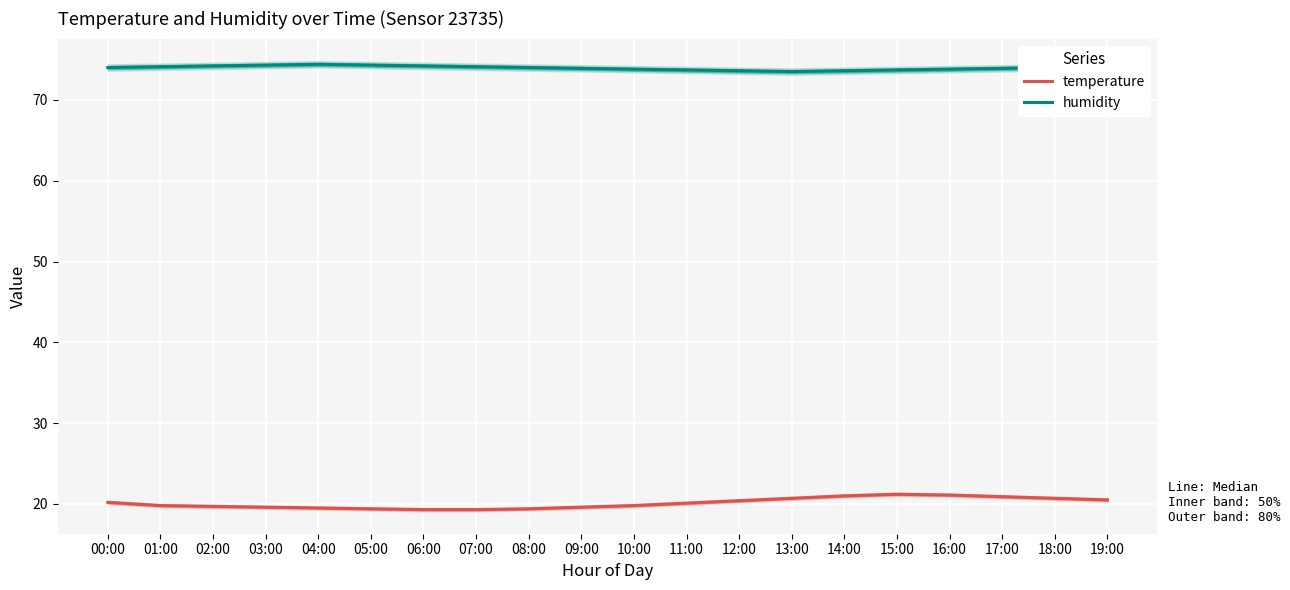

What is the total value across all series at 00:00?

94.2